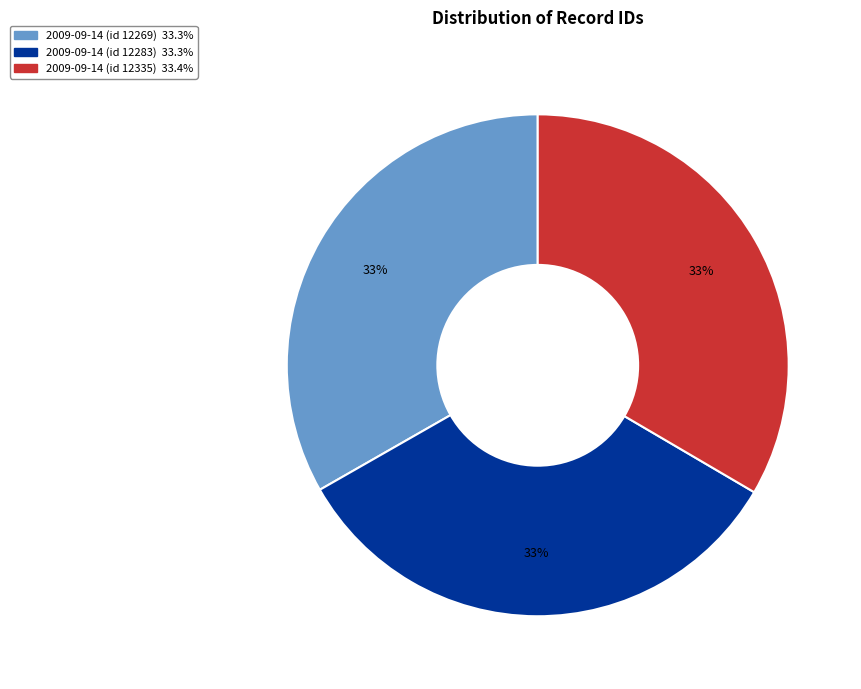

Is it true that 2009-09-14 (id 12269) is 33% of the pie?

True